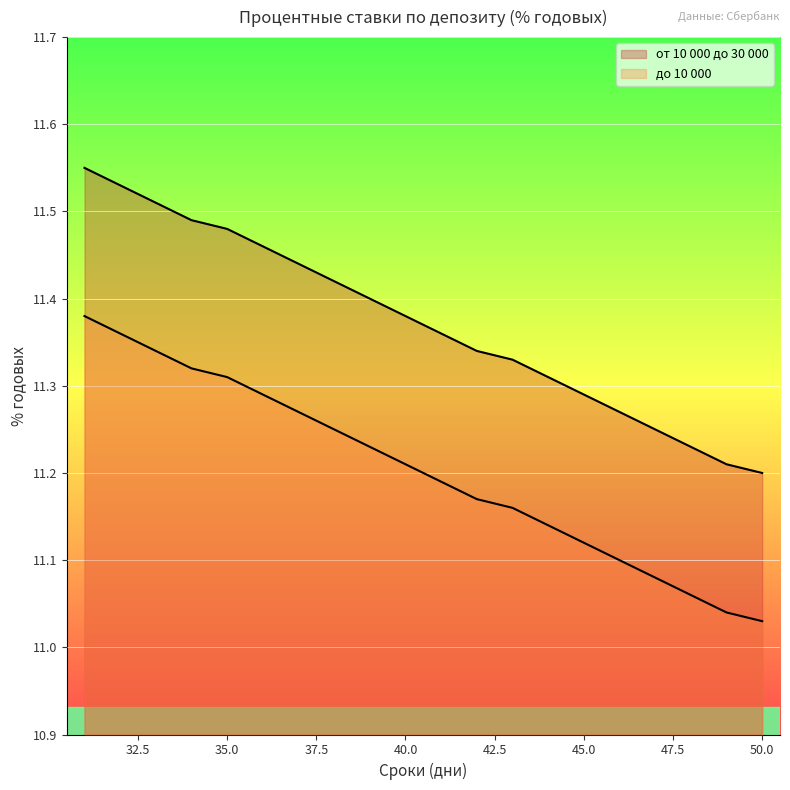

What are all the series names shown in the legend?

от 10 000 до 30 000, до 10 000